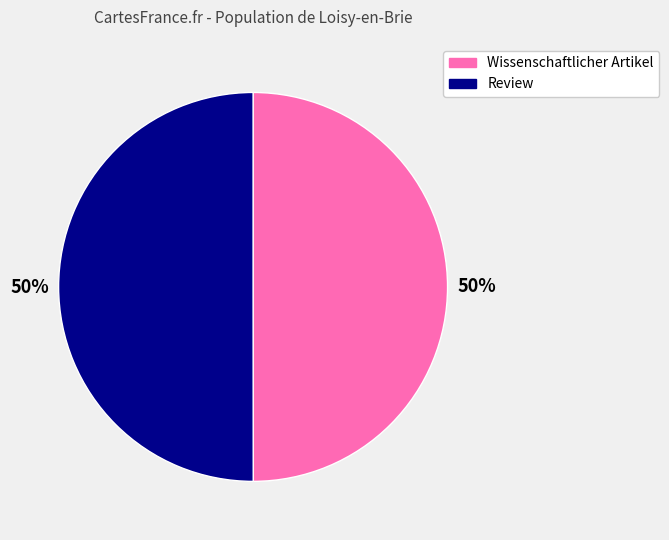

To the nearest percent, what is the combined percentage of Wissenschaftlicher Artikel and Review?

100%